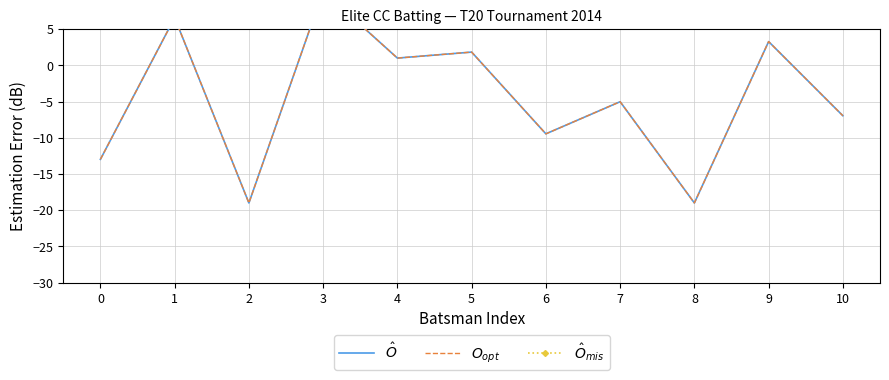

How many series are shown in this chart?

3